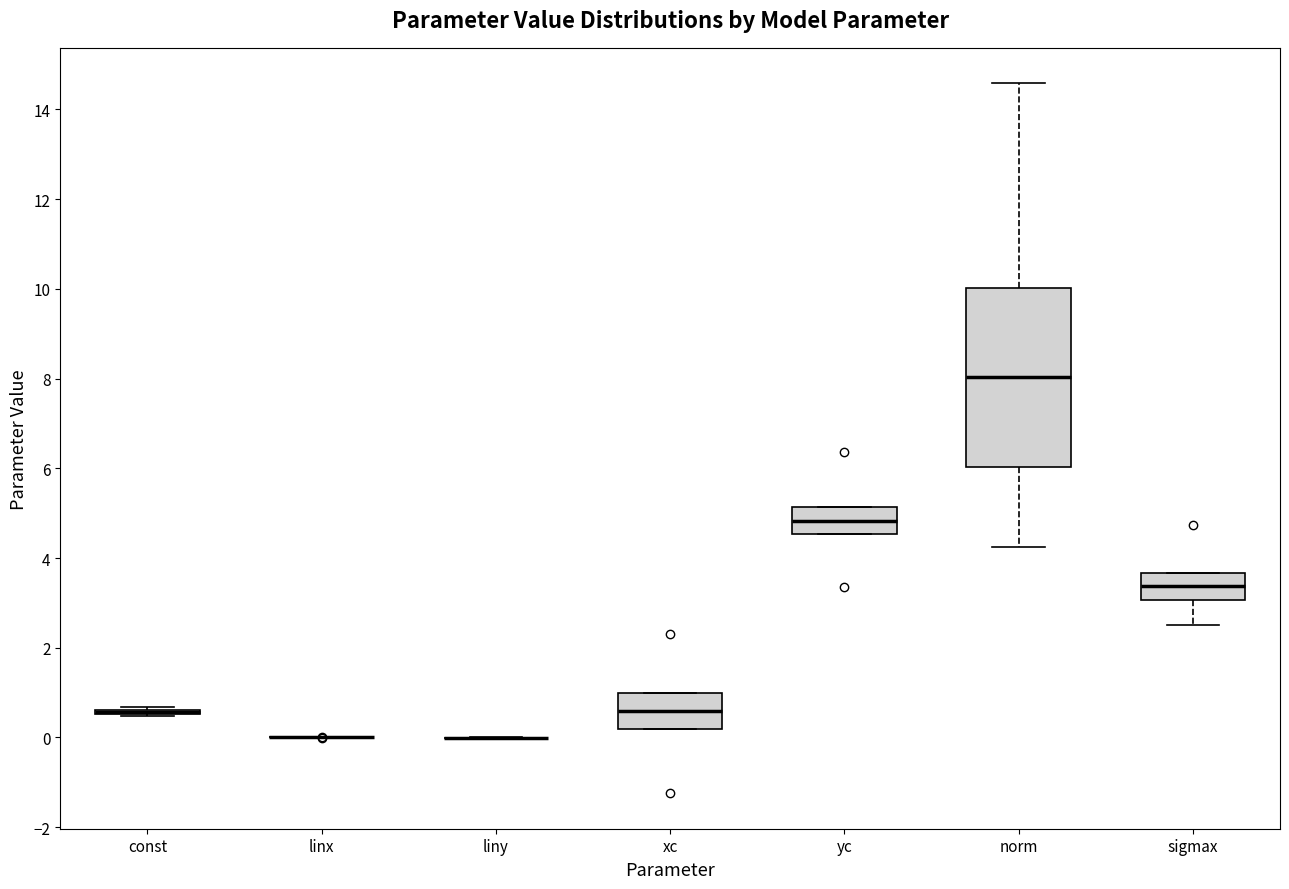

Reading left to right, read every box against the y-axis: the position of its median line, the range the box covers, and the ends of its whiskers. The values are not printed on the chart, so give them approximately, as read against the axis.

const: box collapsed to a line at 0.6, whiskers 0.4 to 0.6
linx: box collapsed to a line at 0.0, whiskers 0.0 to 0.0
liny: box collapsed to a line at 0.0, whiskers 0.0 to 0.0
xc: median 0.6, box 0.2 to 1.0, whiskers 0.2 to 1.0
yc: median 4.8, box 4.6 to 5.2, whiskers 4.6 to 5.2
norm: median 8.0, box 6.0 to 10.0, whiskers 4.2 to 14.6
sigmax: median 3.4, box 3.0 to 3.6, whiskers 2.4 to 3.6